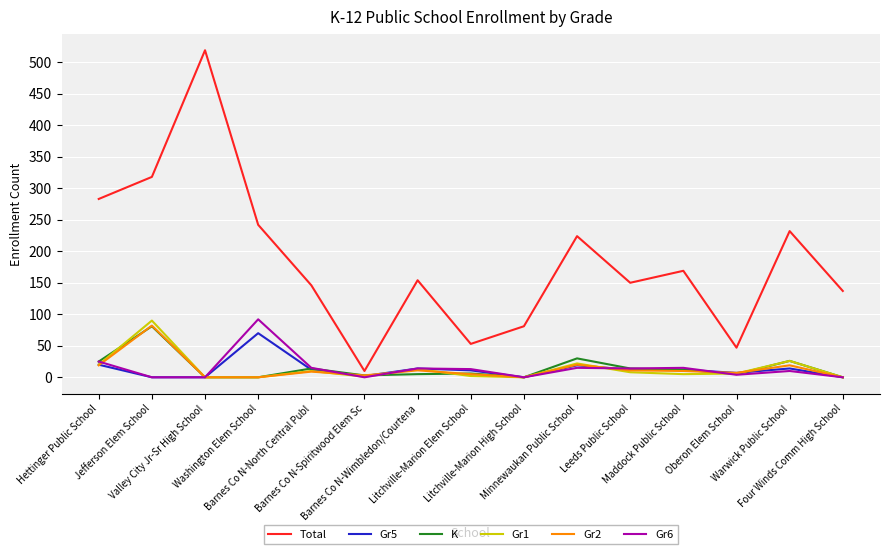

Which series changed the most between Litchville-Marion High School and Four Winds Comm High School?

Total